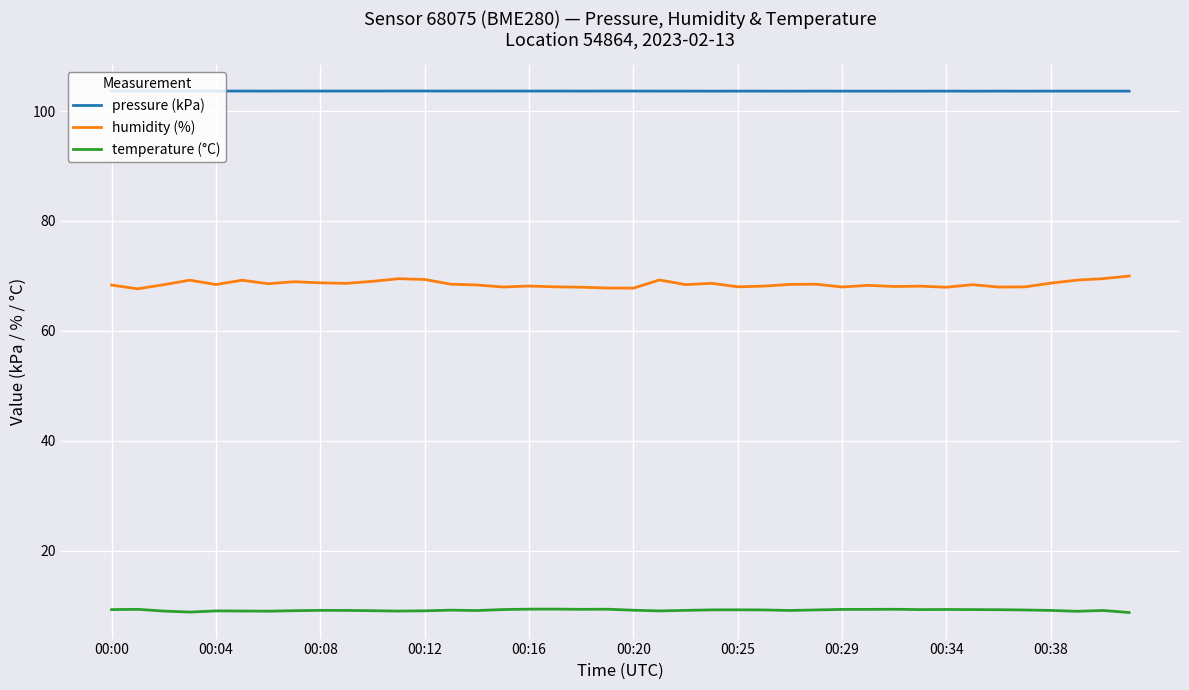

List the series in order of their peak value, lowest first.

temperature (°C), humidity (%), pressure (kPa)